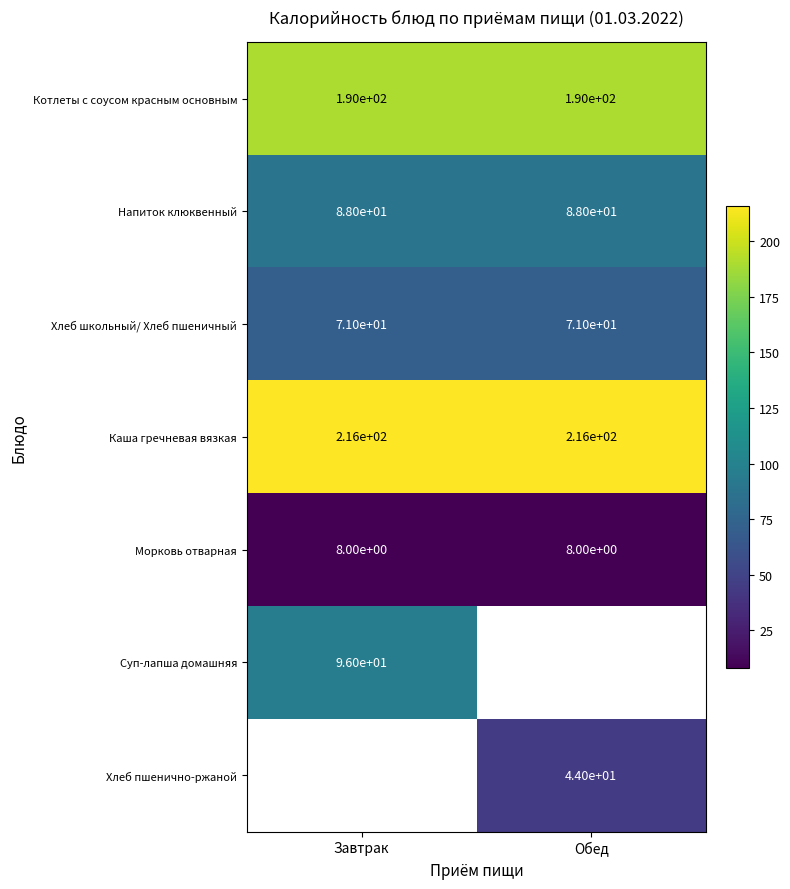

What is the average value of the Морковь отварная series?

8